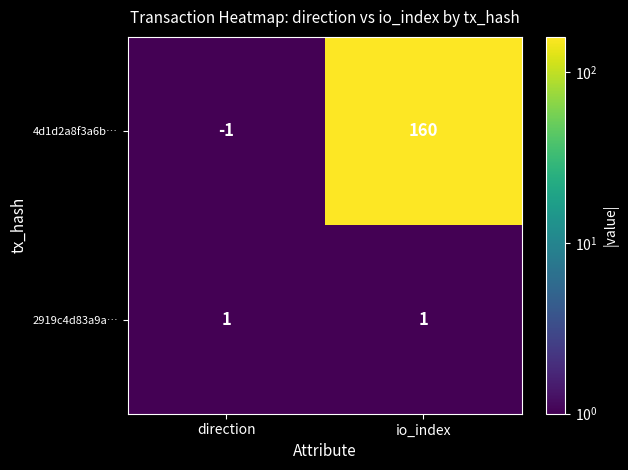

Is it true that 4d1d2a8f3a6b… equals 160 at io_index?

True